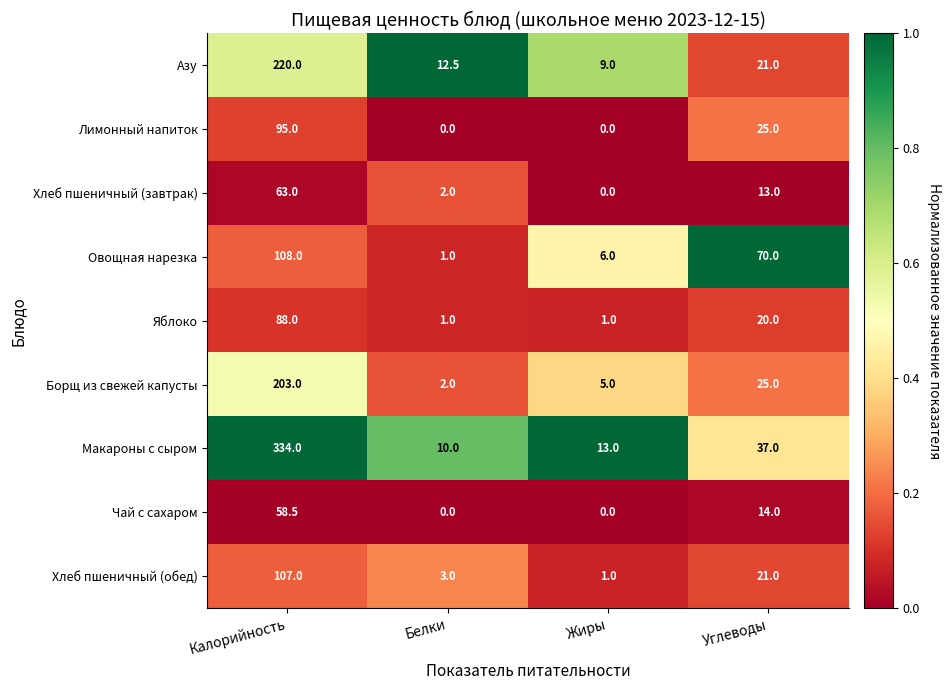

What is the maximum value shown in the chart?

334.0